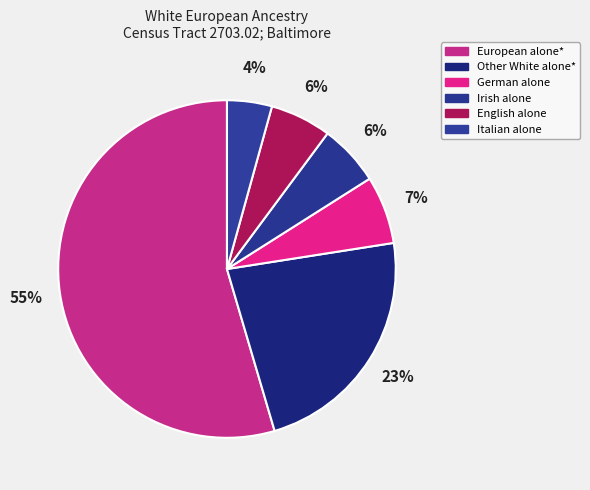

Count the number of slices in the pie.

6